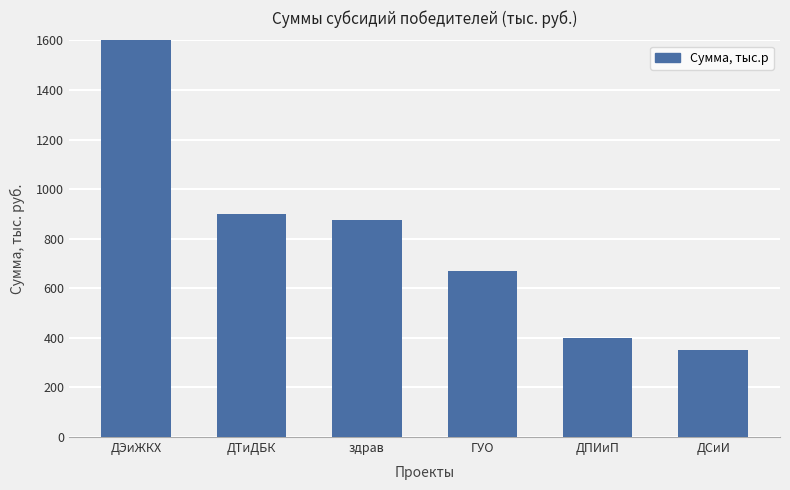

Read the value at ДТиДБК.

900